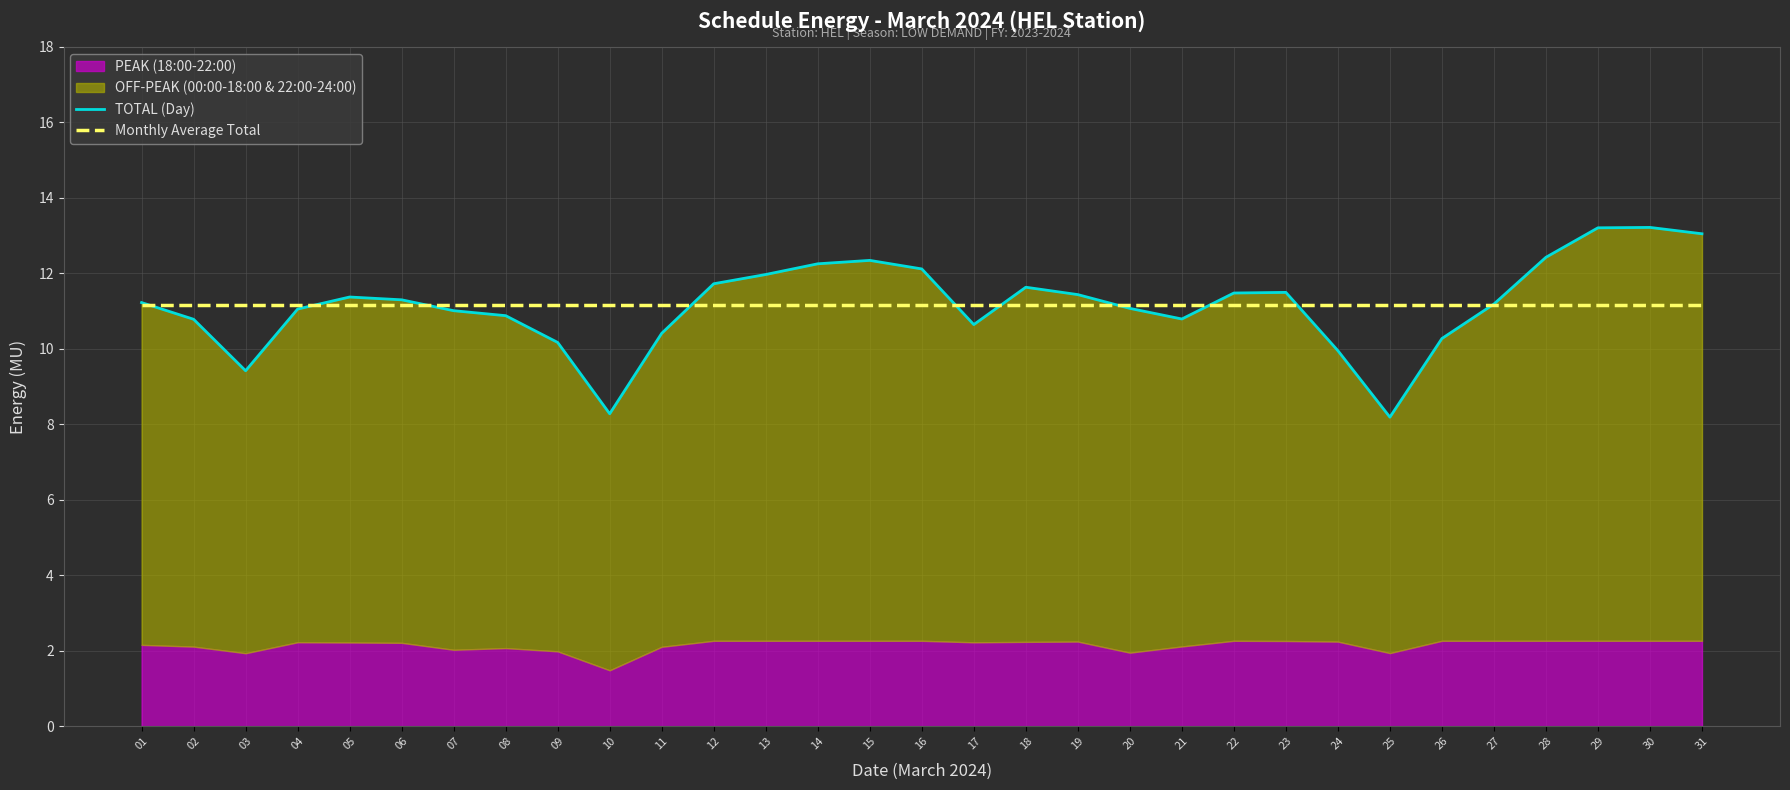

Where does the TOTAL (Day) series first go above 11?

01